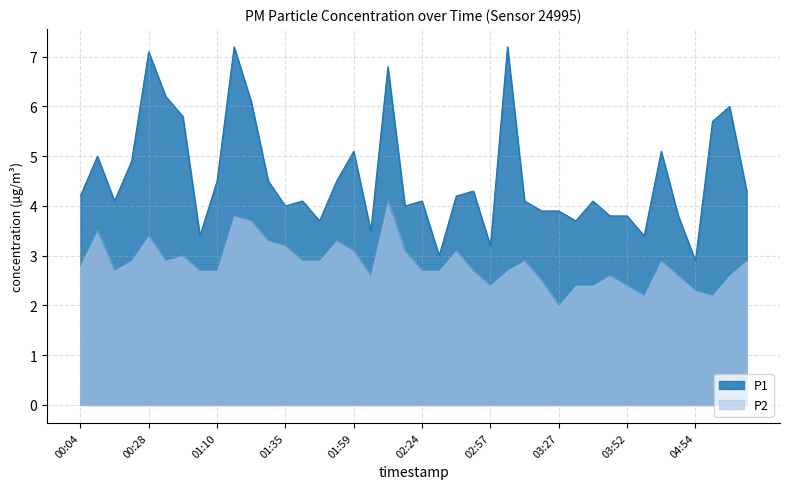

True or false: P2 and P1 intersect in this chart.

False